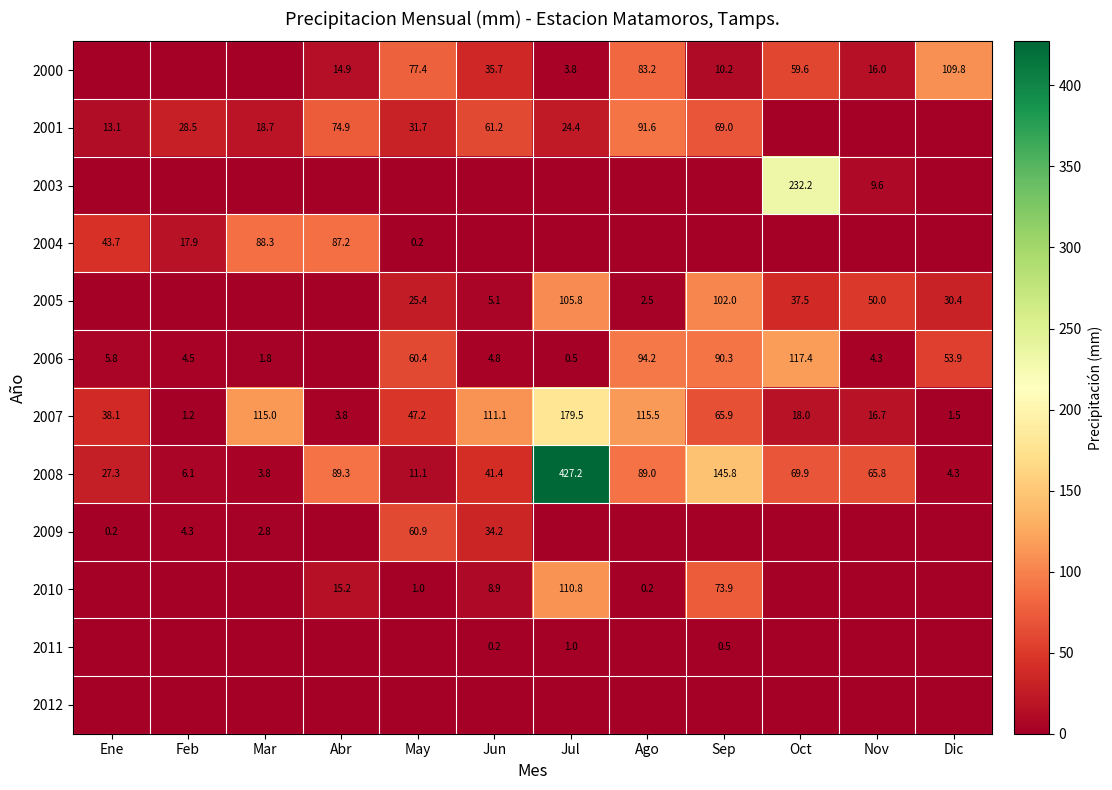

At which category is the sum across all series the highest?

Jul